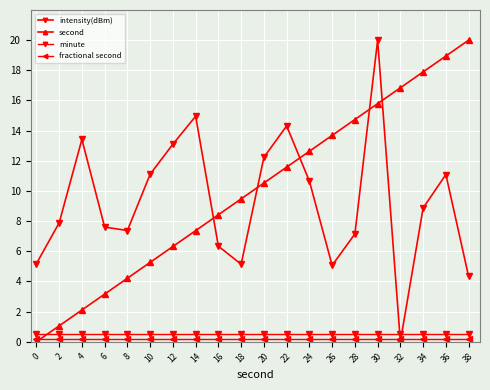

Count the number of categories in the chart.

20